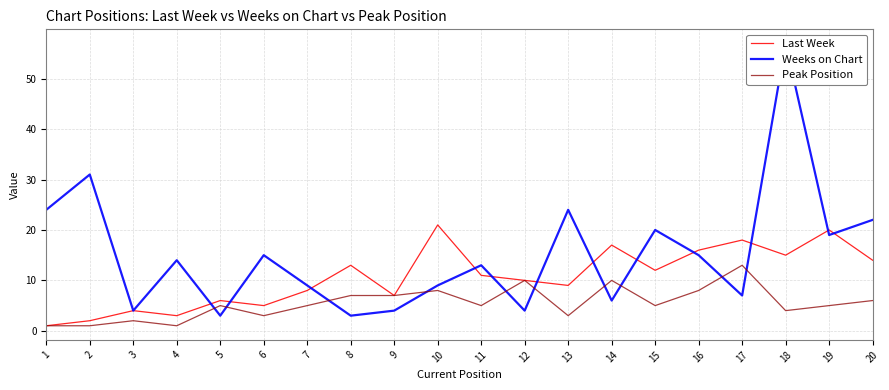

How many lines are shown in the chart?

3